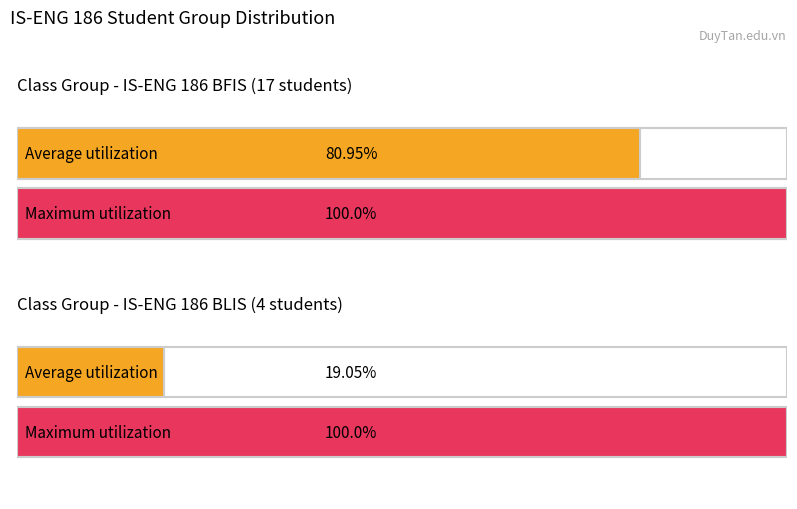

The BLIS series shows 12 at K28PSU-QTH. True or false?

False